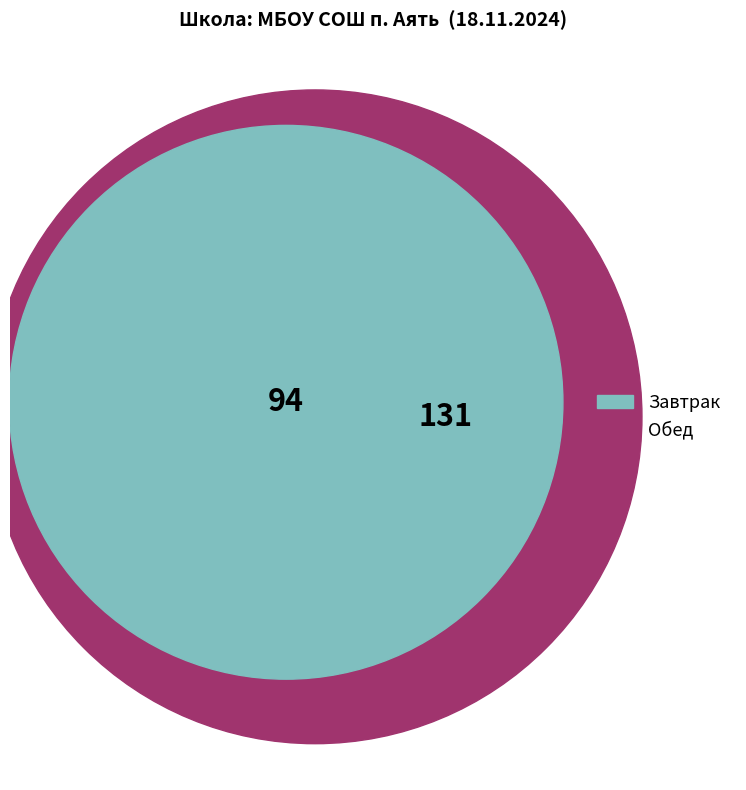

To the nearest percent, what is the difference between the largest and smallest slice percentages?

16%